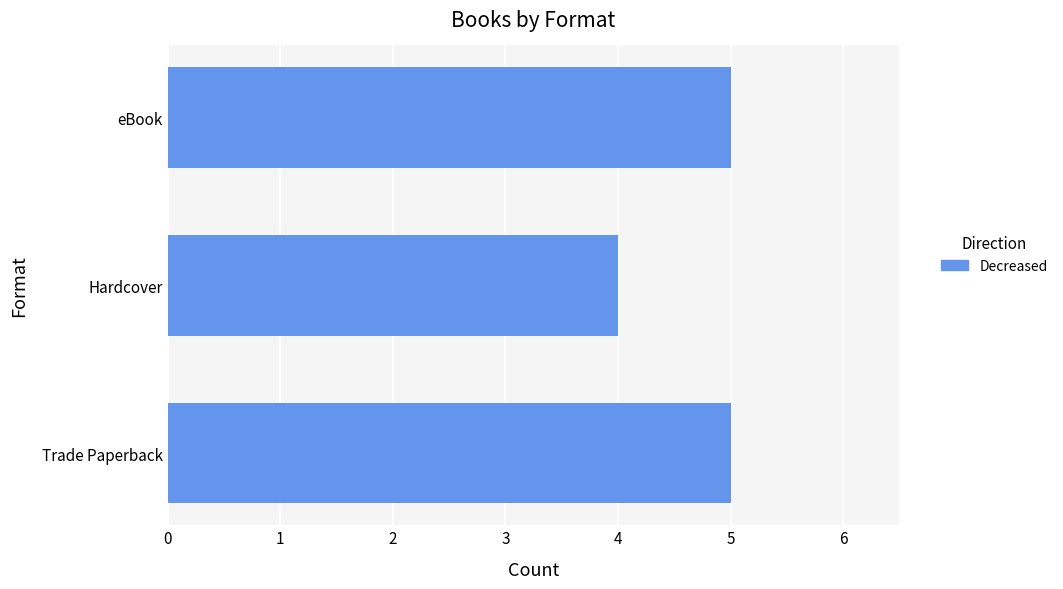

What is the smallest value displayed?

4